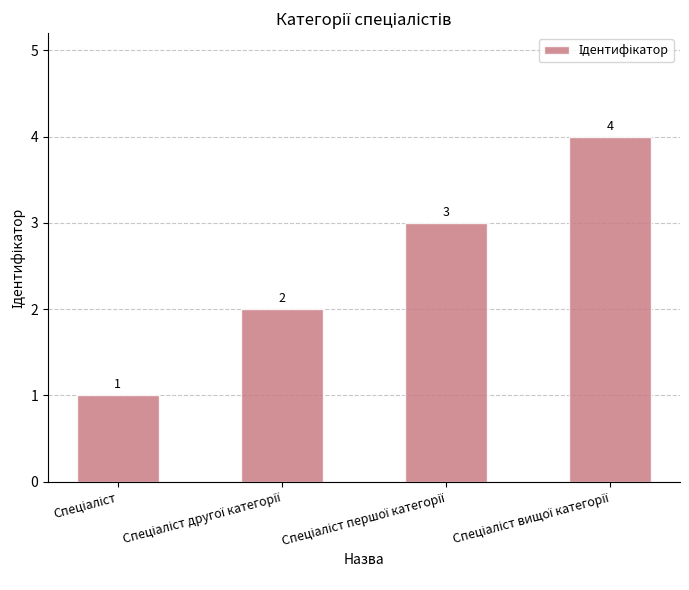

How many categories are shown in the chart?

4